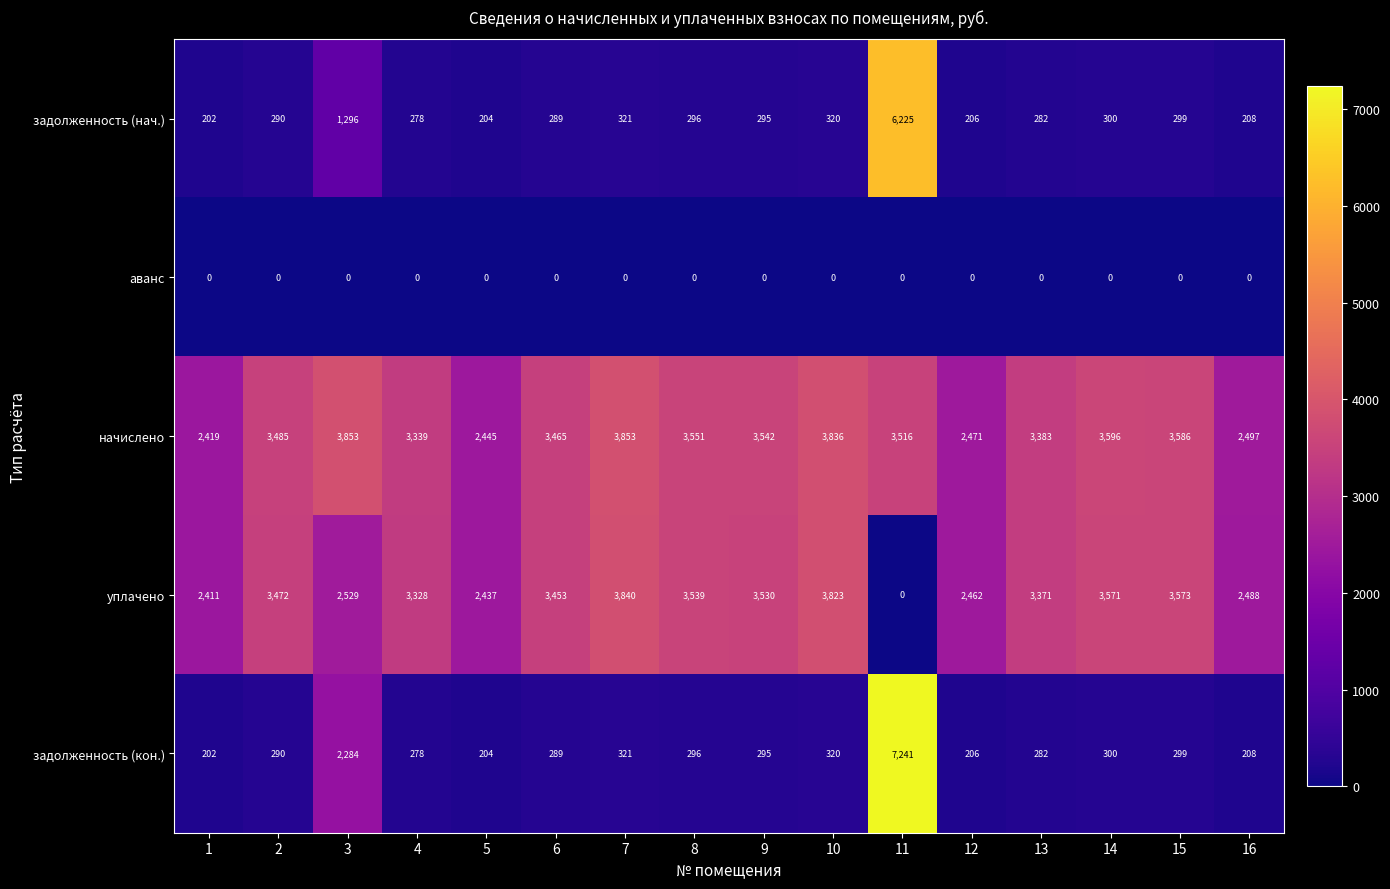

At which category is the sum across all series the highest?

11